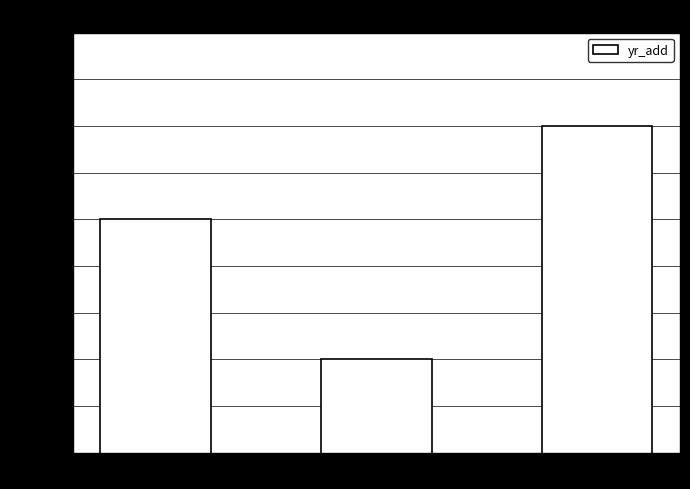

Reading left to right, extract all data points from this chart.

Argentina=2019	Türkiye=2016	EPPO=2021